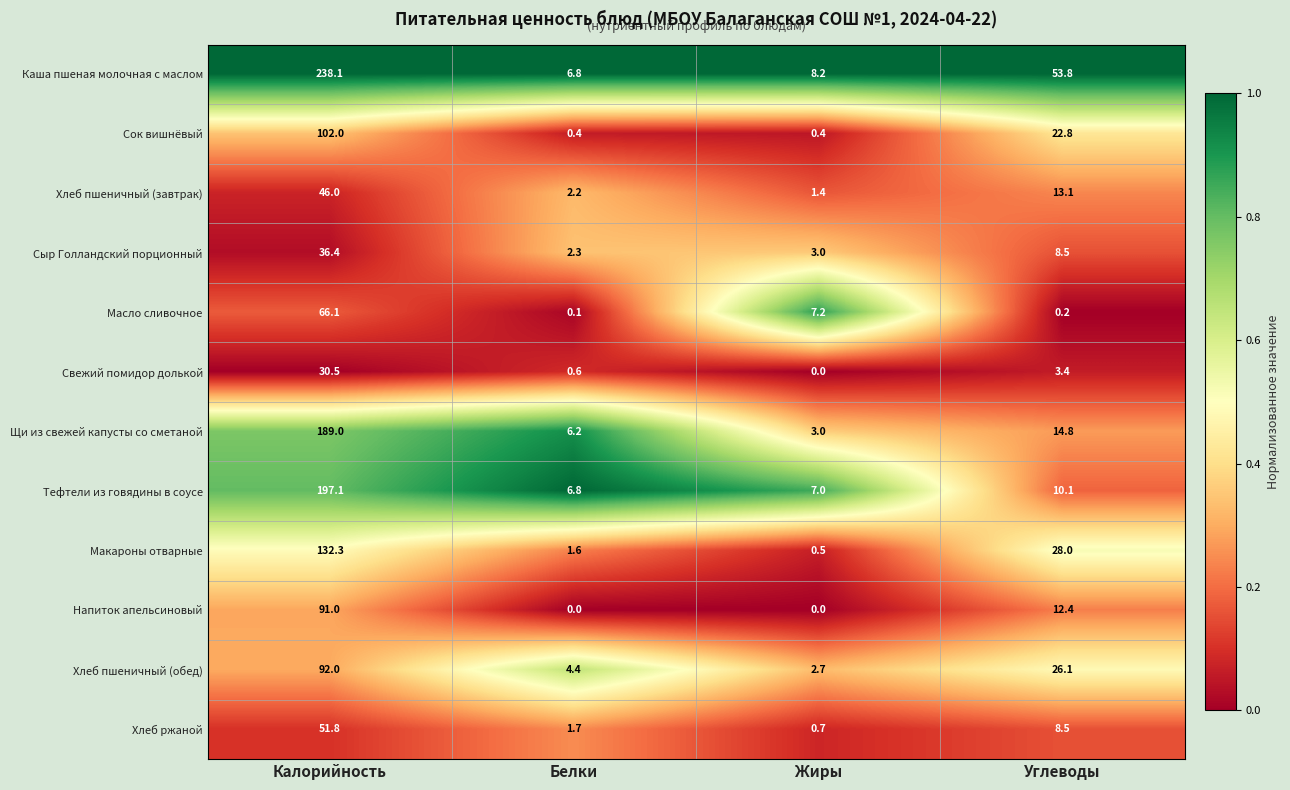

At which category is the sum across all series the highest?

Калорийность